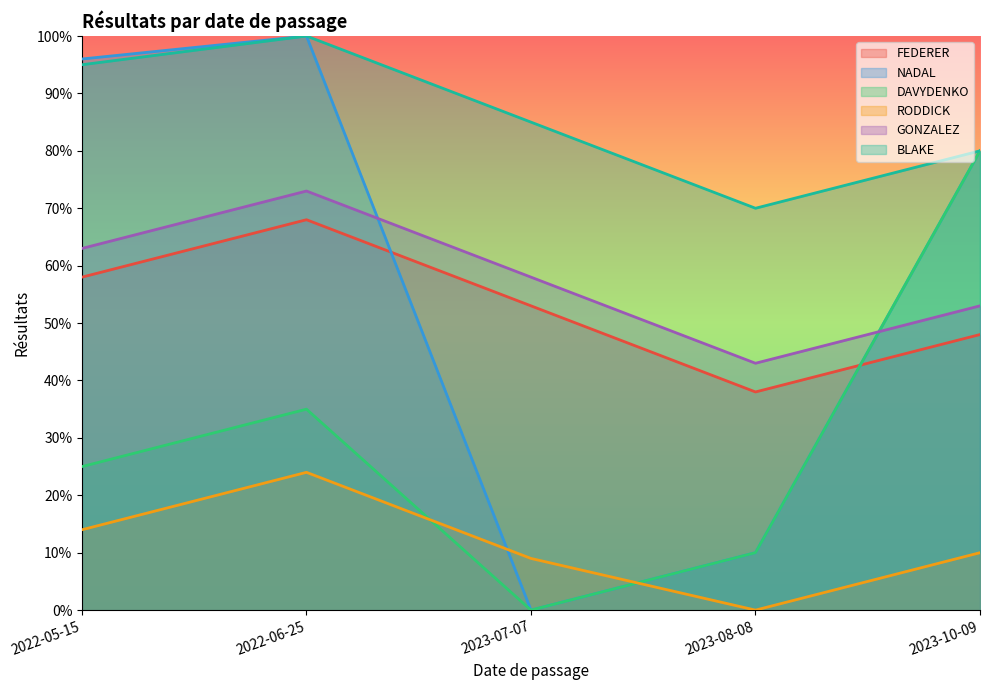

True or false: NADAL has a value of 54 at 2023-07-07.

False